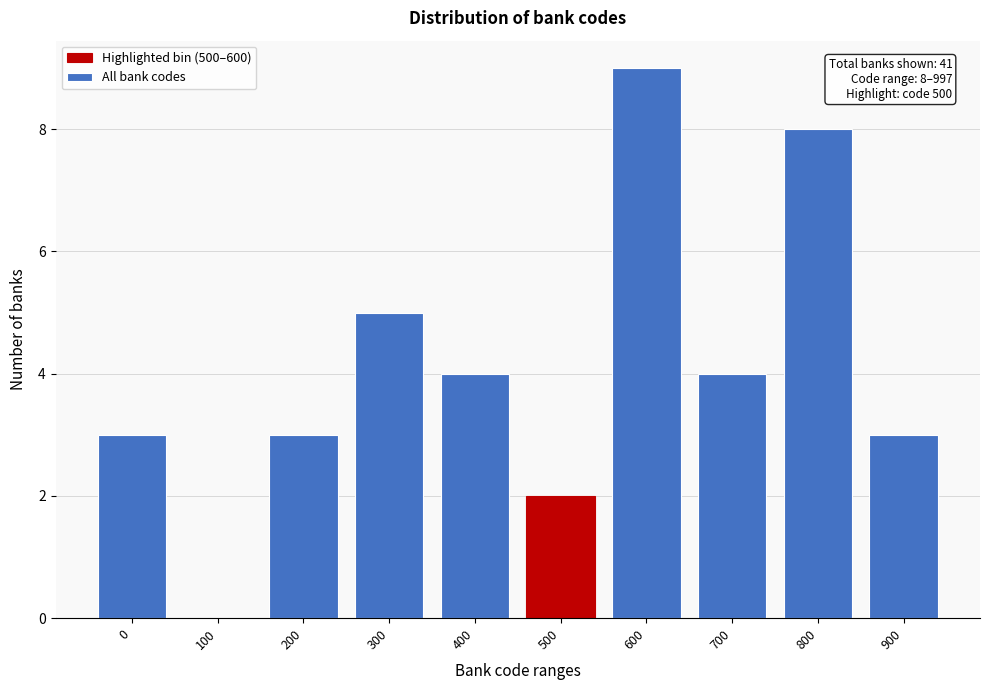

Reading left to right, transcribe all the data shown in this chart.

0=3	100=0	200=3	300=5	400=4	500=2	600=9	700=4	800=8	900=3